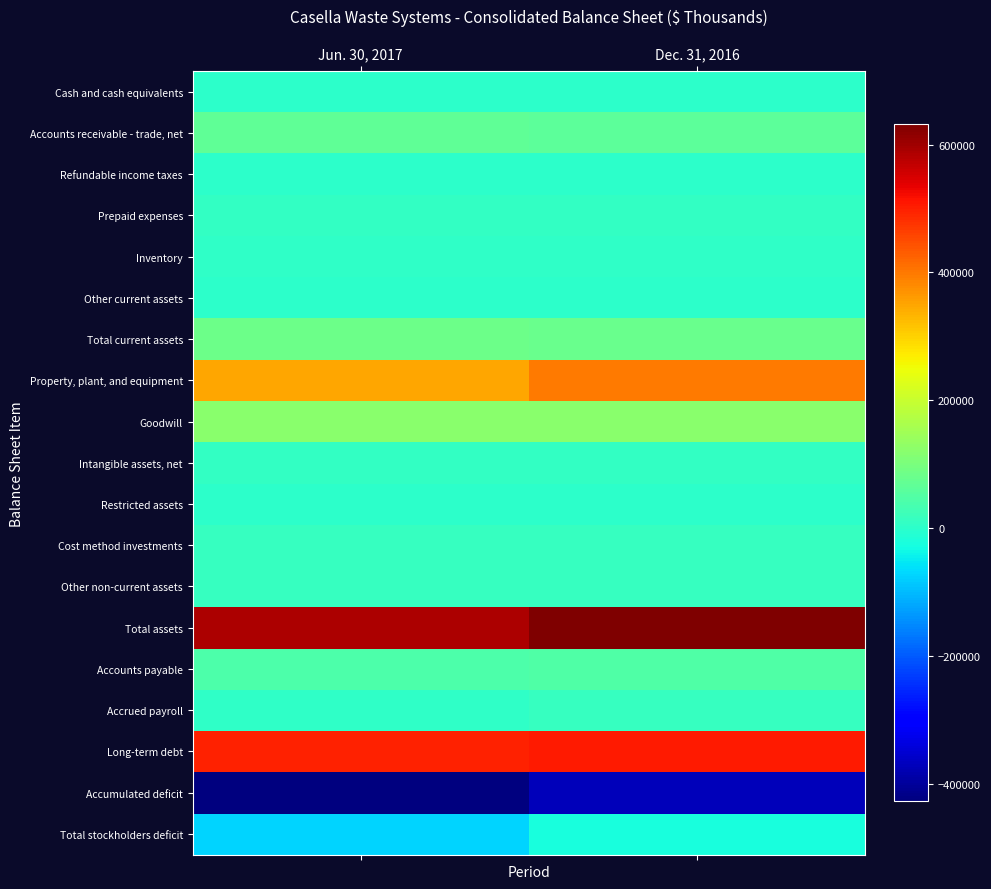

At Dec. 31, 2016, list the series in order from smallest to largest.

Accumulated deficit, Total stockholders deficit, Refundable income taxes, Restricted assets, Other current assets, Cash and cash equivalents, Inventory, Intangible assets, net, Prepaid expenses, Cost method investments, Accrued payroll, Other non-current assets, Accounts payable, Accounts receivable - trade, net, Total current assets, Goodwill, Property, plant, and equipment, Long-term debt, Total assets